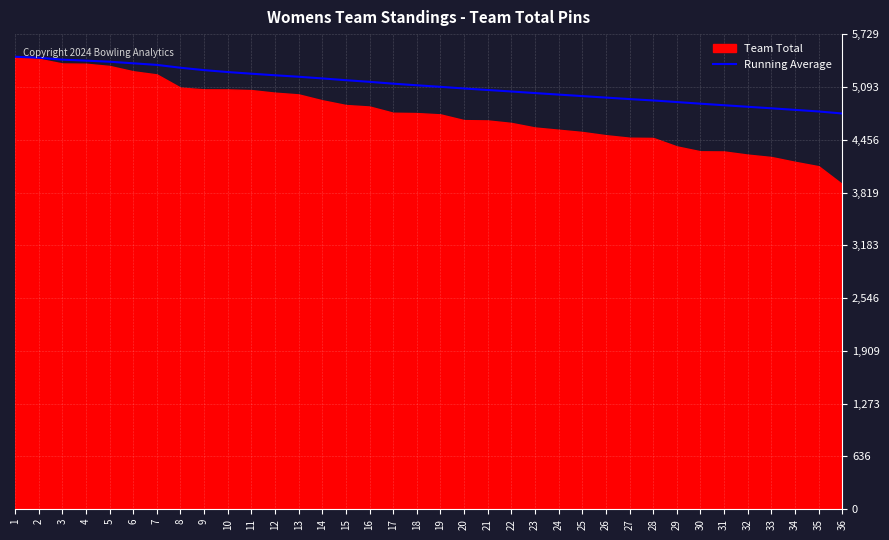

Reading left to right, extract all data points from this chart.

5457.0	5445.0	5422.0	5409.8	5397.0	5377.8	5358.7	5324.5	5295.6	5272.3	5252.5	5233.5	5215.8	5195.5	5174.1	5154.3	5132.4	5112.7	5094.3	5074.2	5055.9	5037.8	5019.0	5000.5	4982.5	4964.4	4946.5	4929.8	4910.7	4890.9	4872.3	4853.7	4835.3	4816.4	4796.9	4772.6